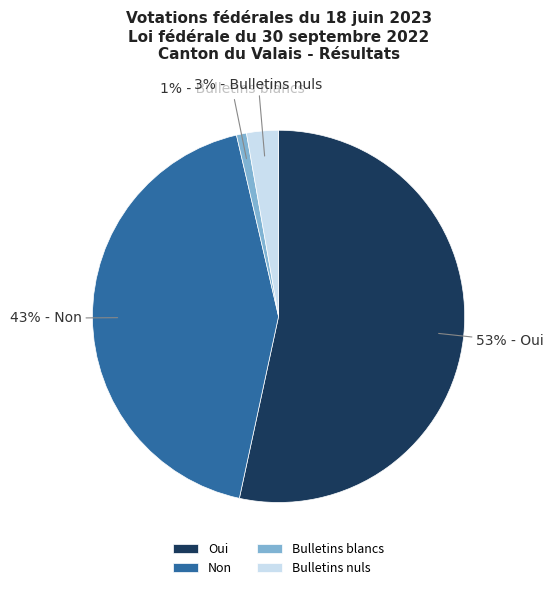

Which slice is the smallest?

Bulletins blancs